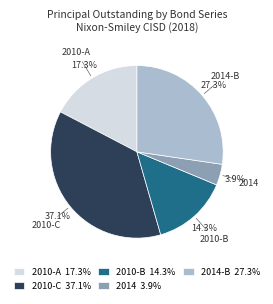

Is there a majority slice in this chart?

No